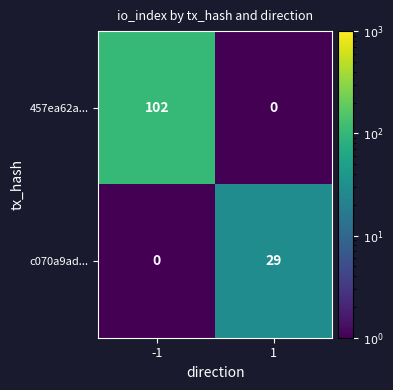

What is the approximate value of 457ea62a... at -1?

102